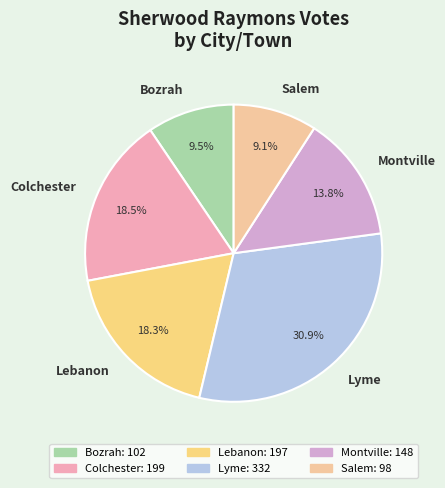

To the nearest percent, what is the difference between the Montville and Lyme slice percentages?

17%